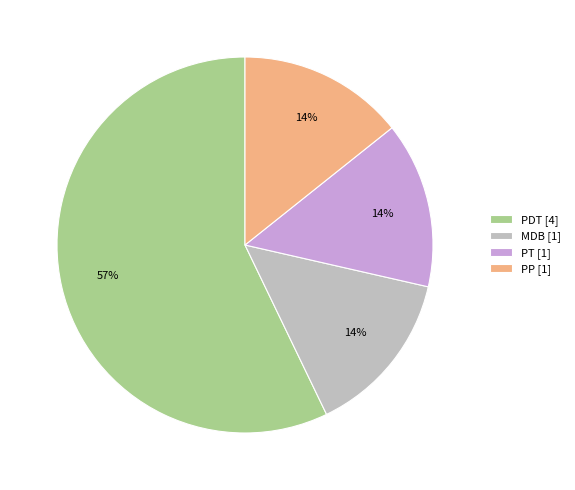

Is there a majority slice in this chart?

Yes